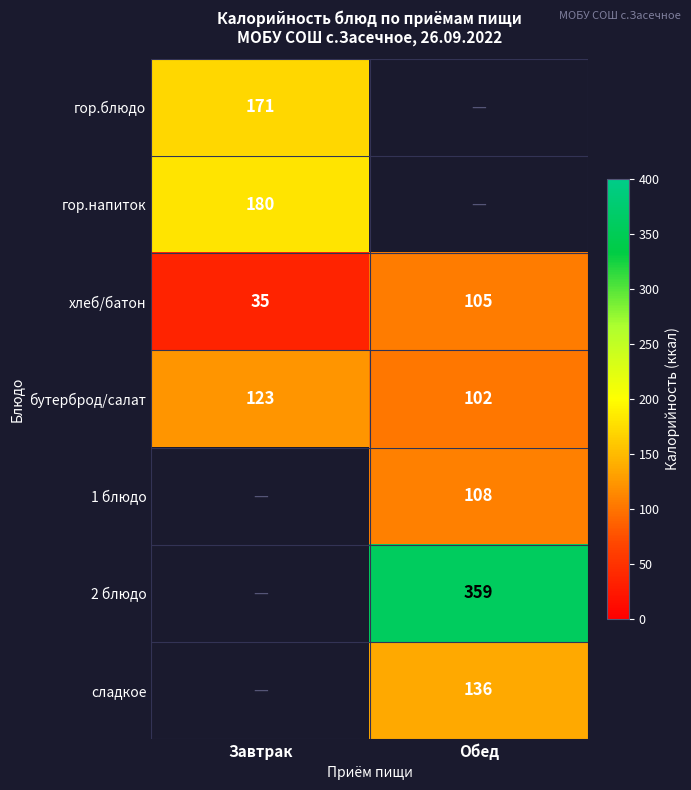

What is the sum of the хлеб/батон values at Завтрак and Обед?

140